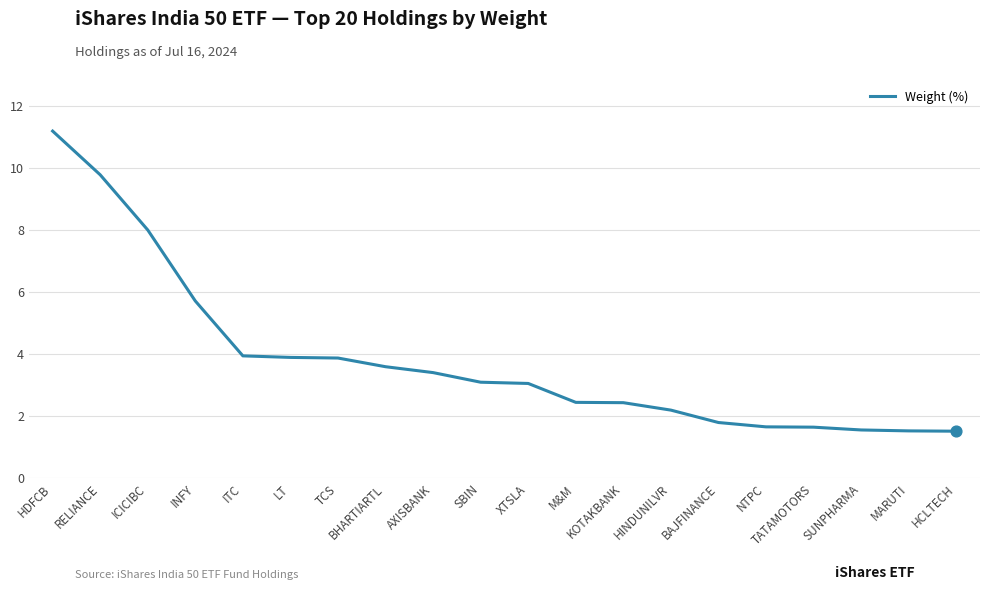

Approximately how many times larger is the value at TATAMOTORS compared to BHARTIARTL?

0.5